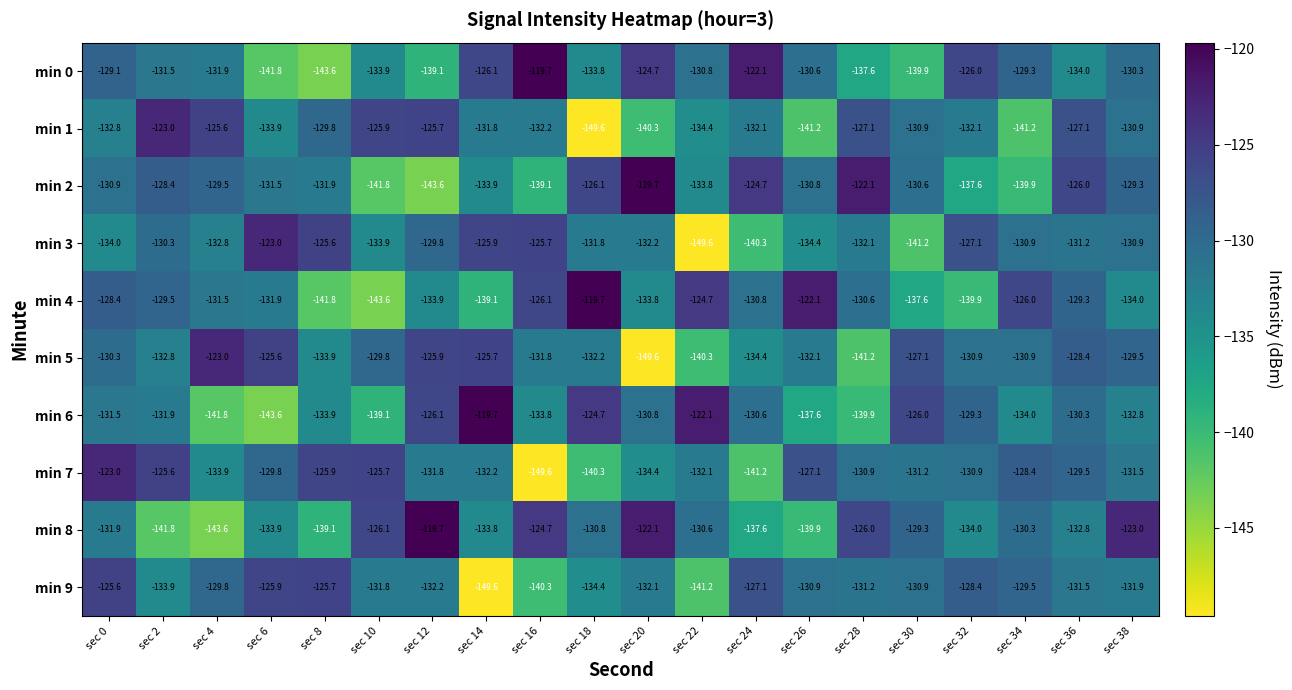

What is the average value of the min 0 series?

-131.8